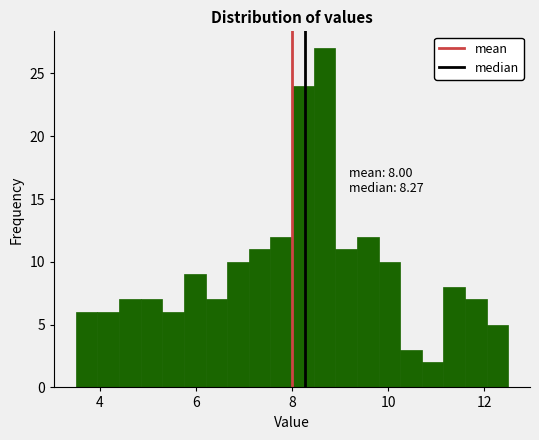

Read against the x-axis, roughly where is the centre of the tallest bar?

8.6